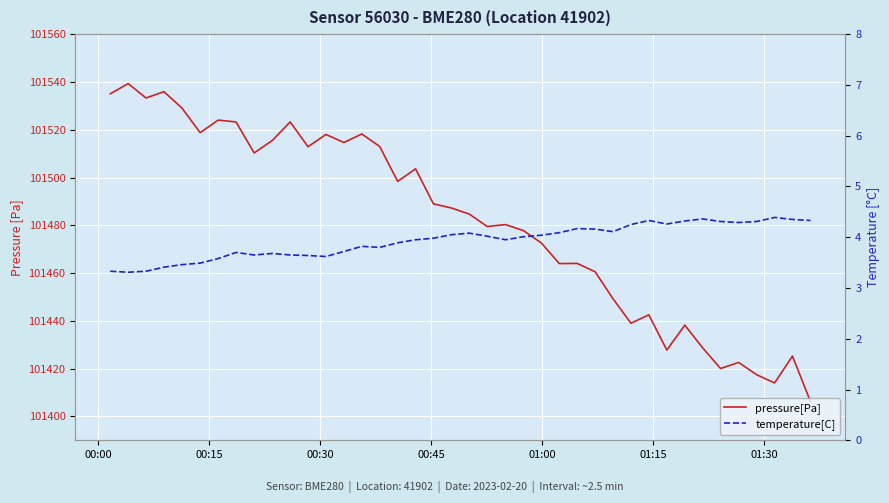

What is the maximum value for pressure[Pa]?

101539.3